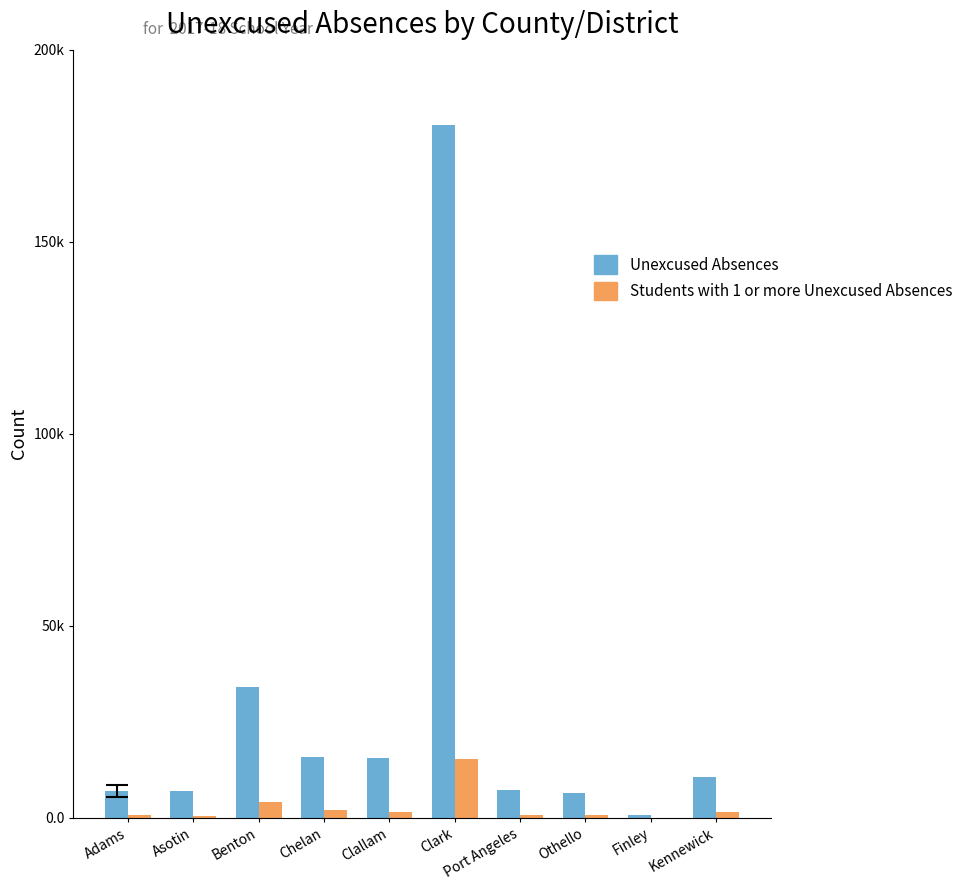

What are all the series names shown in the legend?

Unexcused Absences, Students with 1 or more Unexcused Absences